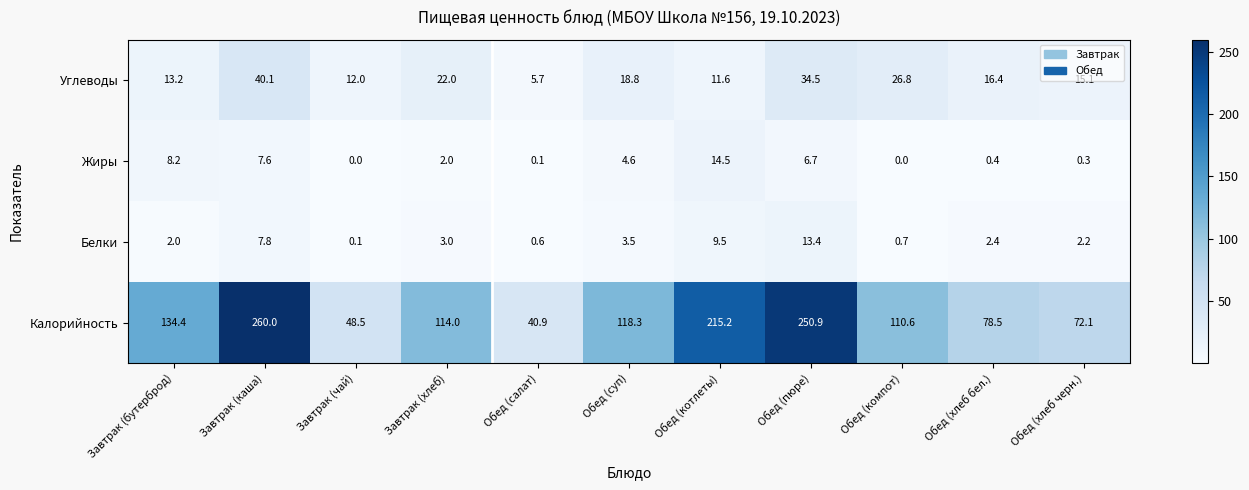

The value of Жиры at Обед (хлеб бел.) is 0.2. True or false?

False